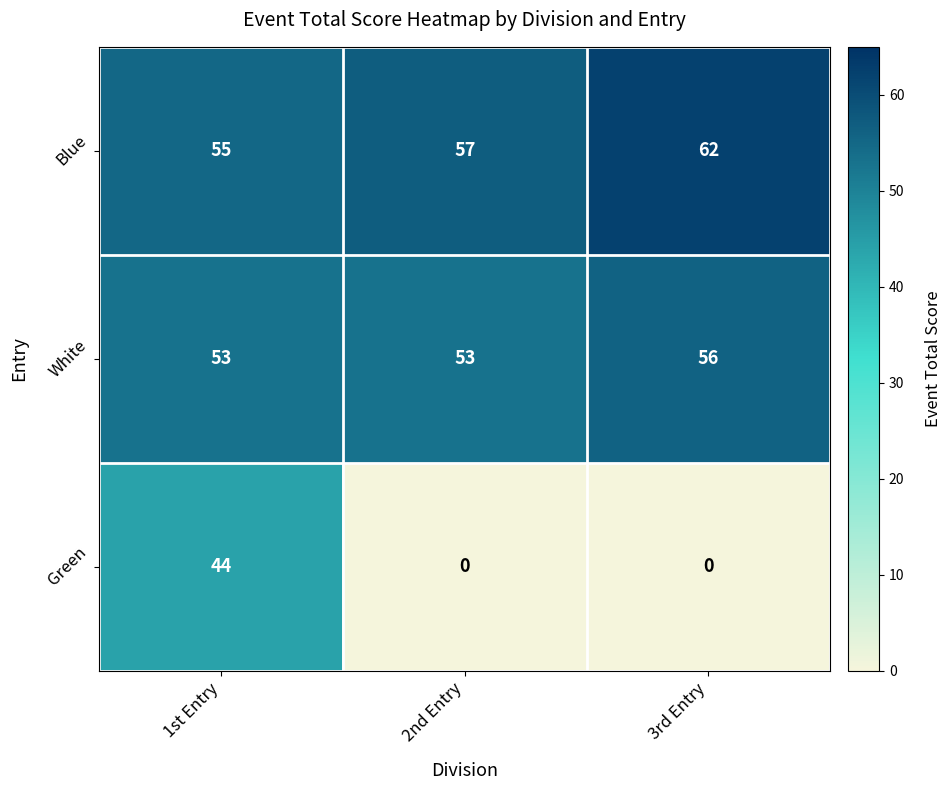

What is the average value of the Blue series?

58